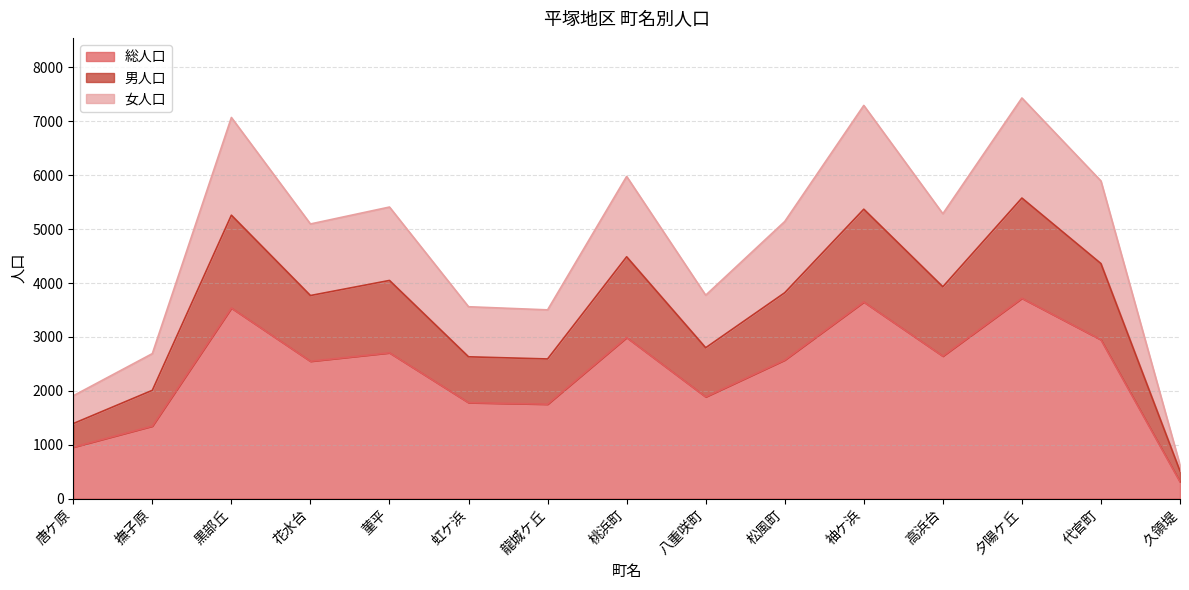

True or false: 女人口 has more than 0 points higher than both neighbors.

True